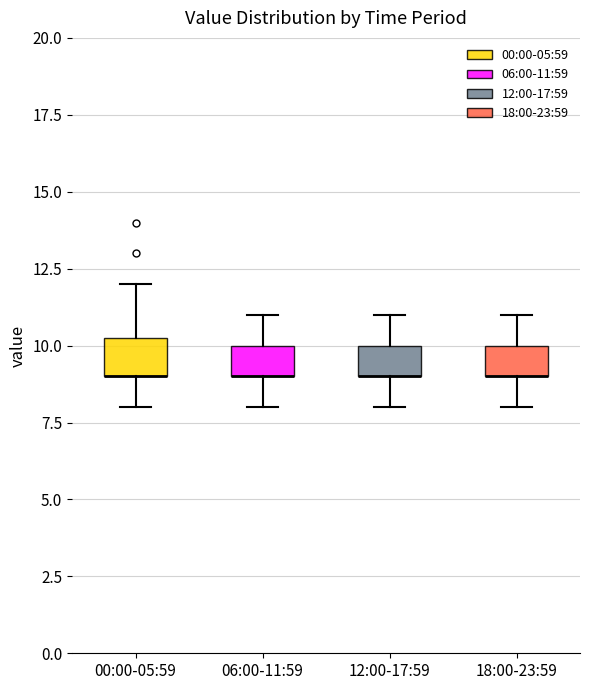

Reading left to right, read every box against the y-axis: the position of its median line, the range the box covers, and the ends of its whiskers. The values are not printed on the chart, so give them approximately, as read against the axis.

00:00-05:59: median 9.0 (drawn on the box's lower edge), box 9.0 to 10.5, whiskers 8.0 to 12.0
06:00-11:59: median 9.0 (drawn on the box's lower edge), box 9.0 to 10.0, whiskers 8.0 to 11.0
12:00-17:59: median 9.0 (drawn on the box's lower edge), box 9.0 to 10.0, whiskers 8.0 to 11.0
18:00-23:59: median 9.0 (drawn on the box's lower edge), box 9.0 to 10.0, whiskers 8.0 to 11.0